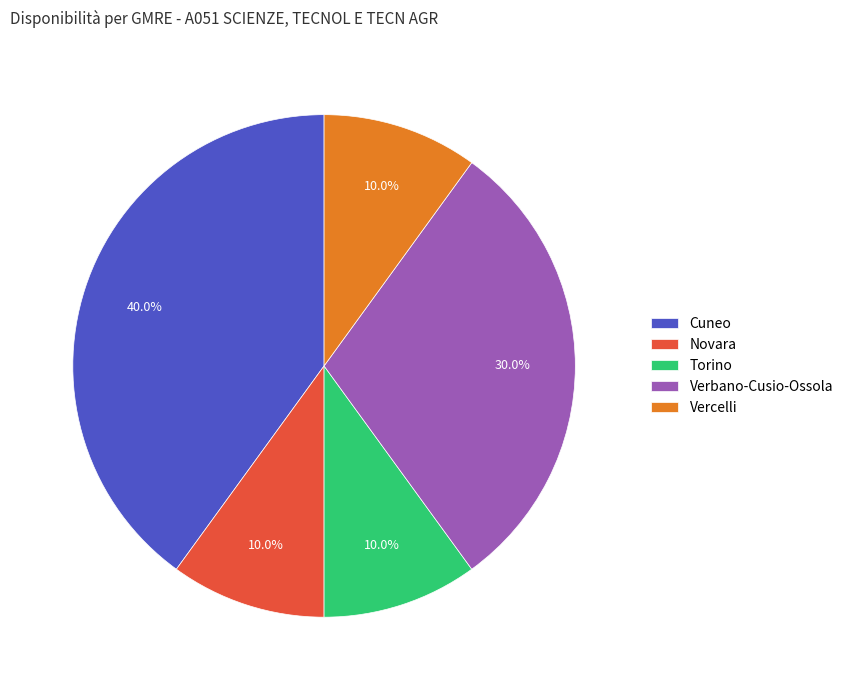

Combined, what portion of the pie is Torino and Novara?

20.0%